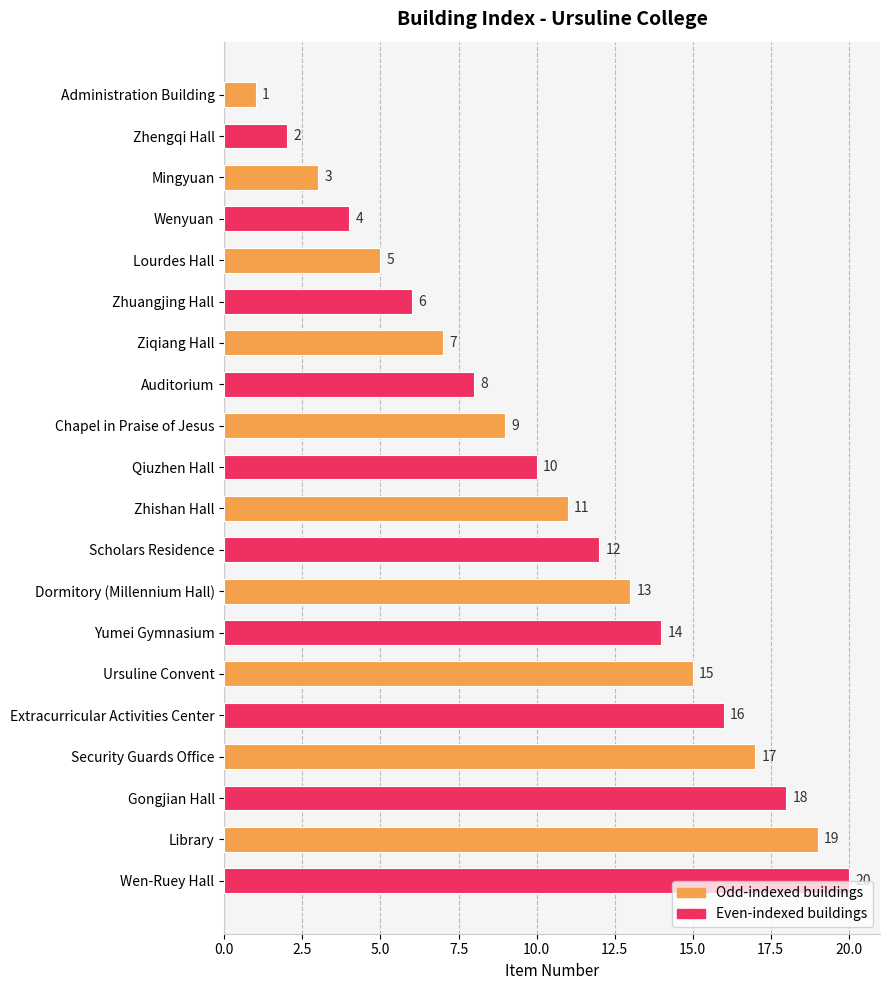

What is the maximum value shown in the chart?

20